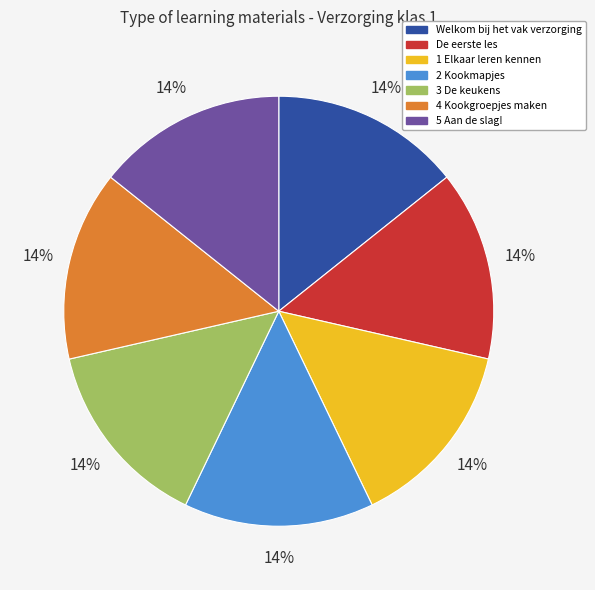

Combined, do 2 Kookmapjes and Welkom bij het vak verzorging account for over 50%?

No